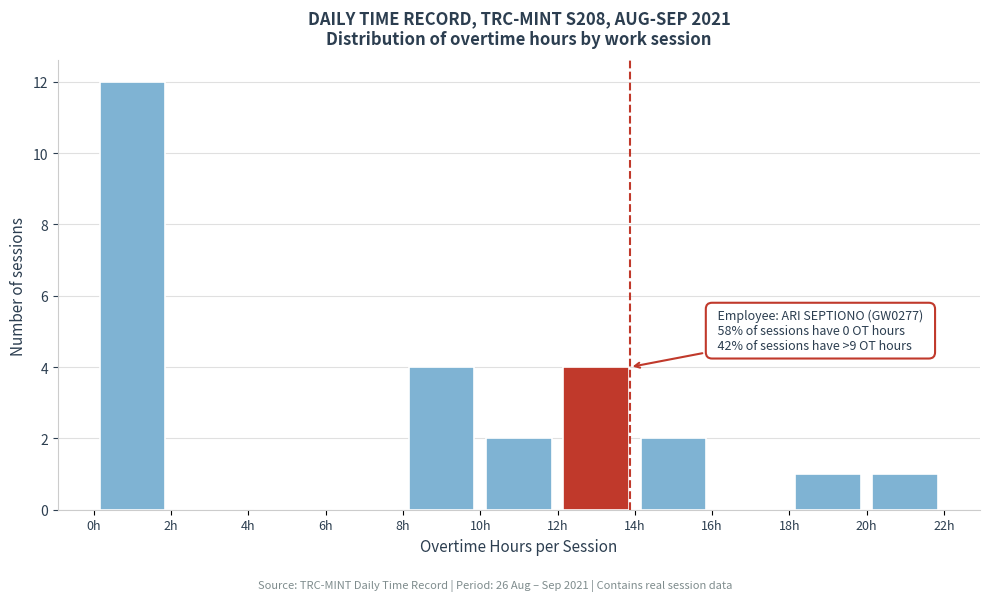

Which range on the x-axis has the tallest bar?

0 to 2